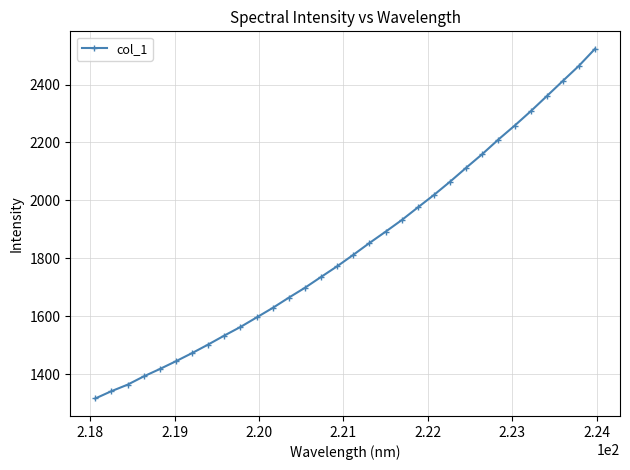

What is the value of the 3rd point from the left?

1363.1